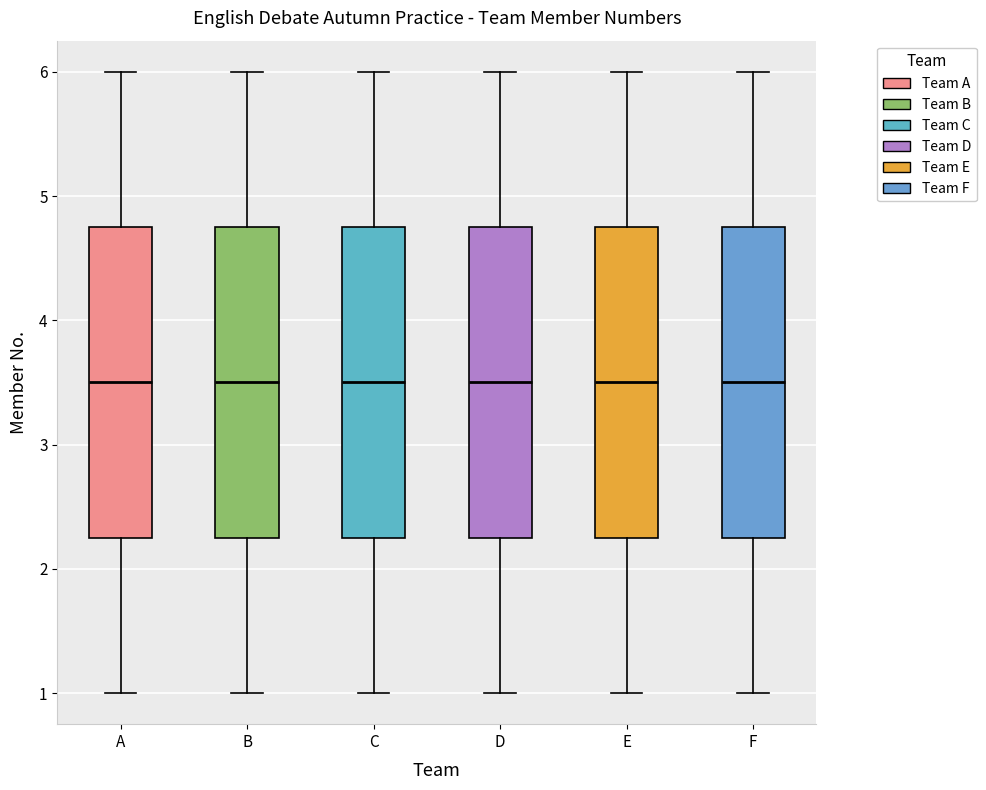

Reading left to right, transcribe this box plot: for each box, give where its median line is, the range the box spans, and where its two whiskers end, as read against the y-axis. The values are not printed on the chart, so give them approximately, as read against the axis.

A: median 3.5, box 2.3 to 4.8, whiskers 1.0 to 6.0
B: median 3.5, box 2.3 to 4.8, whiskers 1.0 to 6.0
C: median 3.5, box 2.3 to 4.8, whiskers 1.0 to 6.0
D: median 3.5, box 2.3 to 4.8, whiskers 1.0 to 6.0
E: median 3.5, box 2.3 to 4.8, whiskers 1.0 to 6.0
F: median 3.5, box 2.3 to 4.8, whiskers 1.0 to 6.0